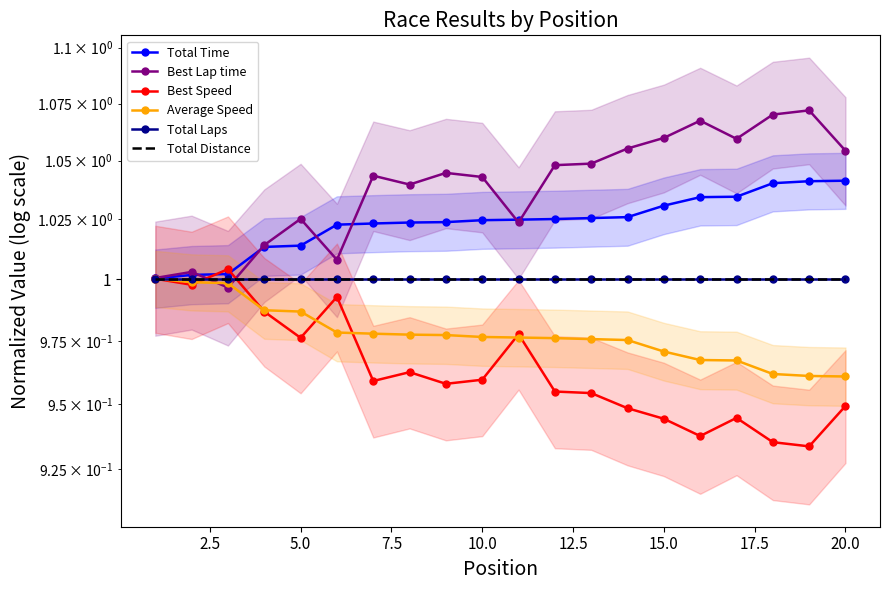

What position from the right is 20.0?

1